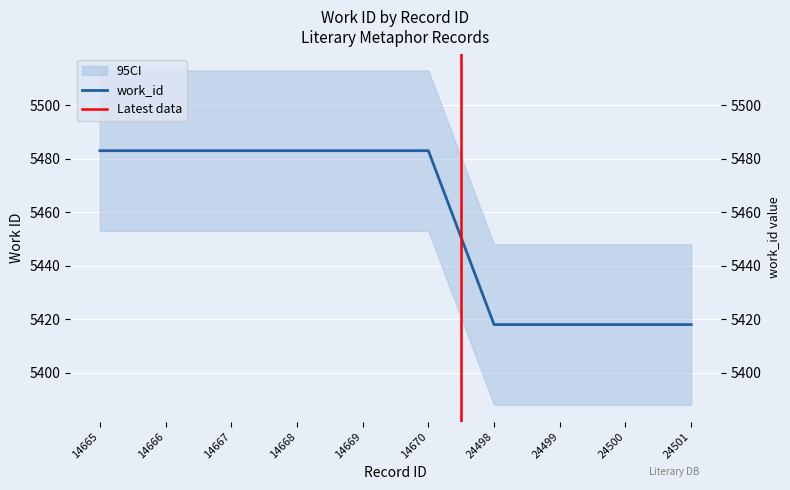

Is it true that the value at 24500 is 5418?

True